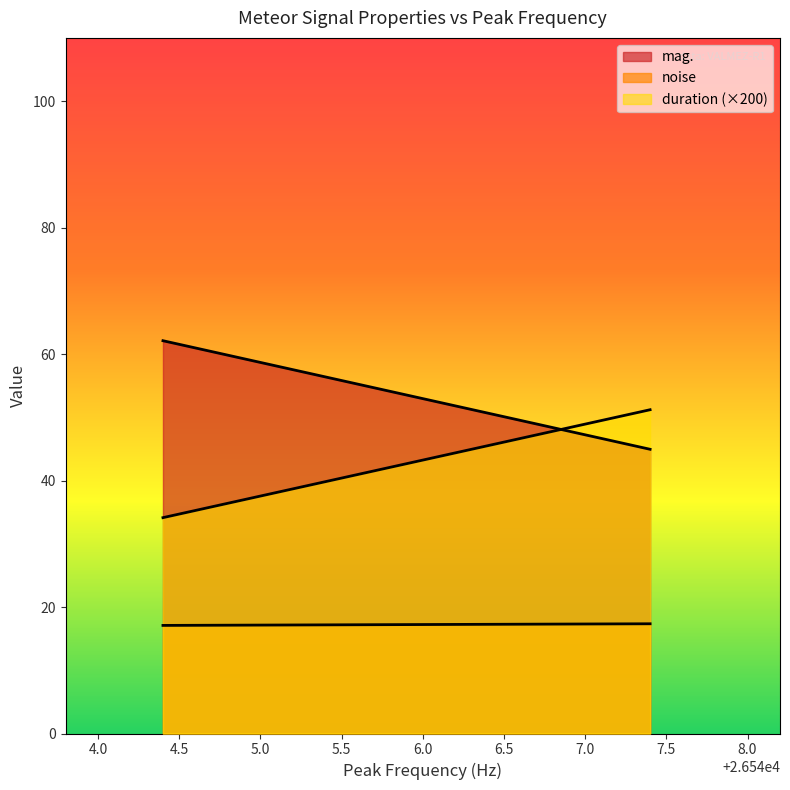

Which series has the largest total across all categories?

mag.